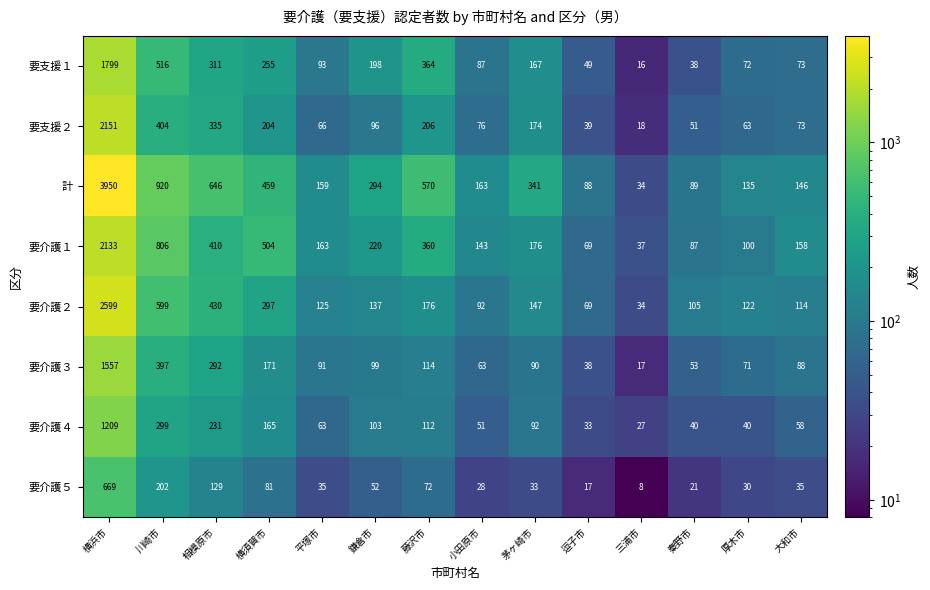

The 計 series shows 89 at 秦野市. True or false?

True